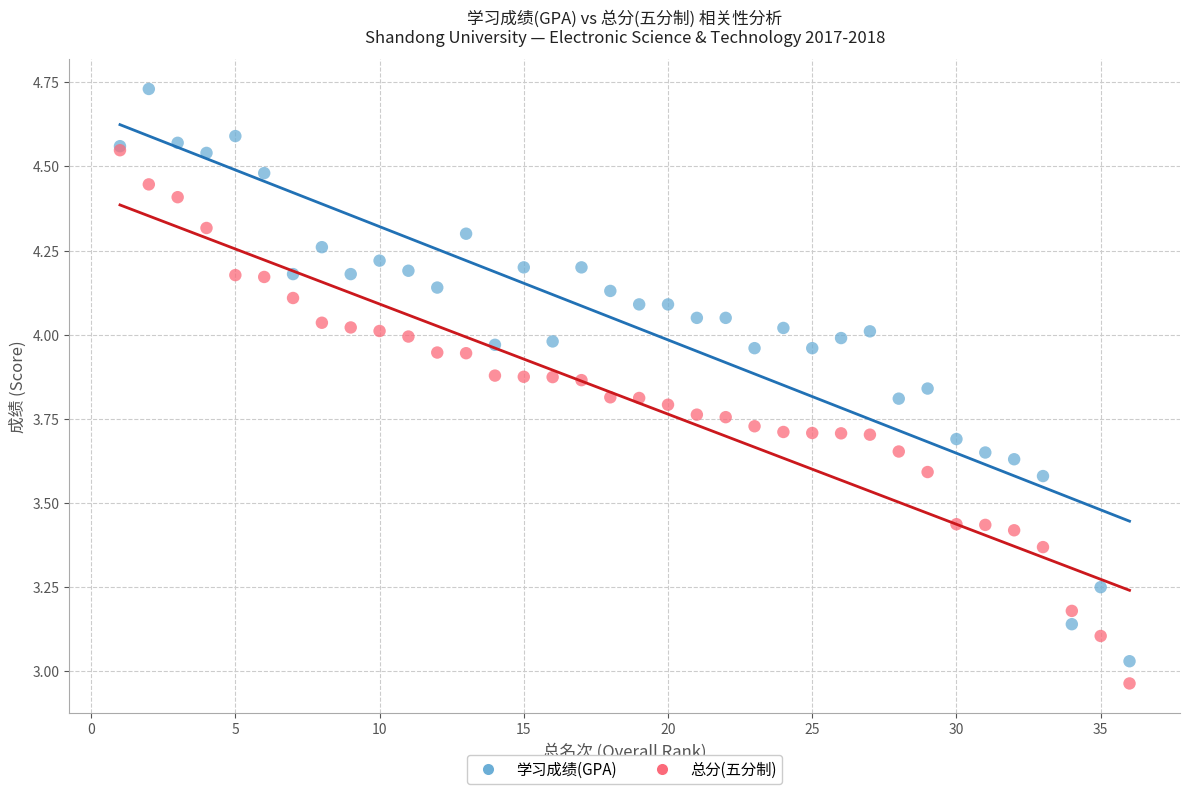

Which series contains the lowest Y value?

总分(五分制)